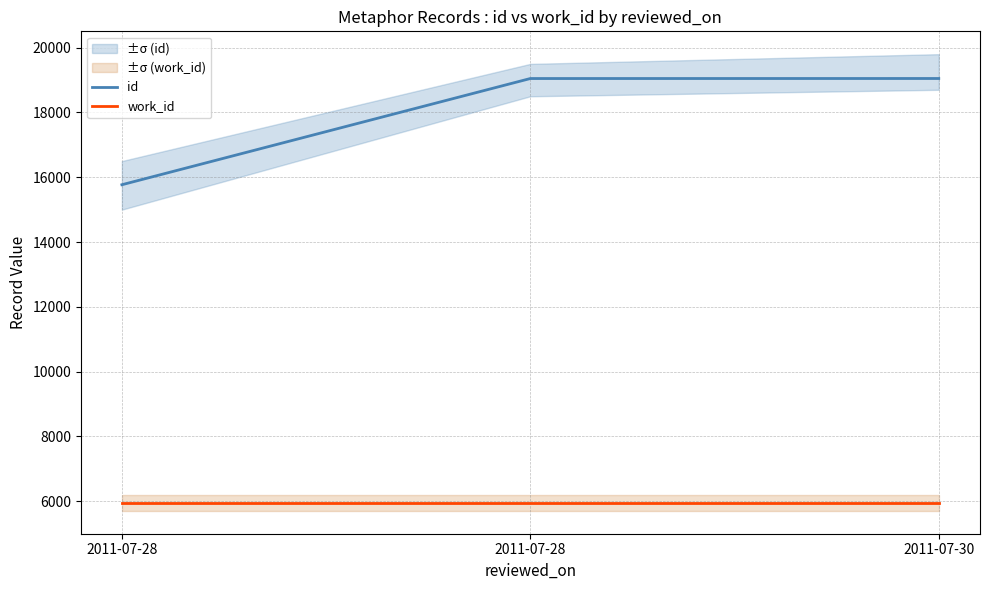

Reading right to left, list all the values displayed in this chart.

id: 19049	19048	15769
work_id: 5936	5936	5936